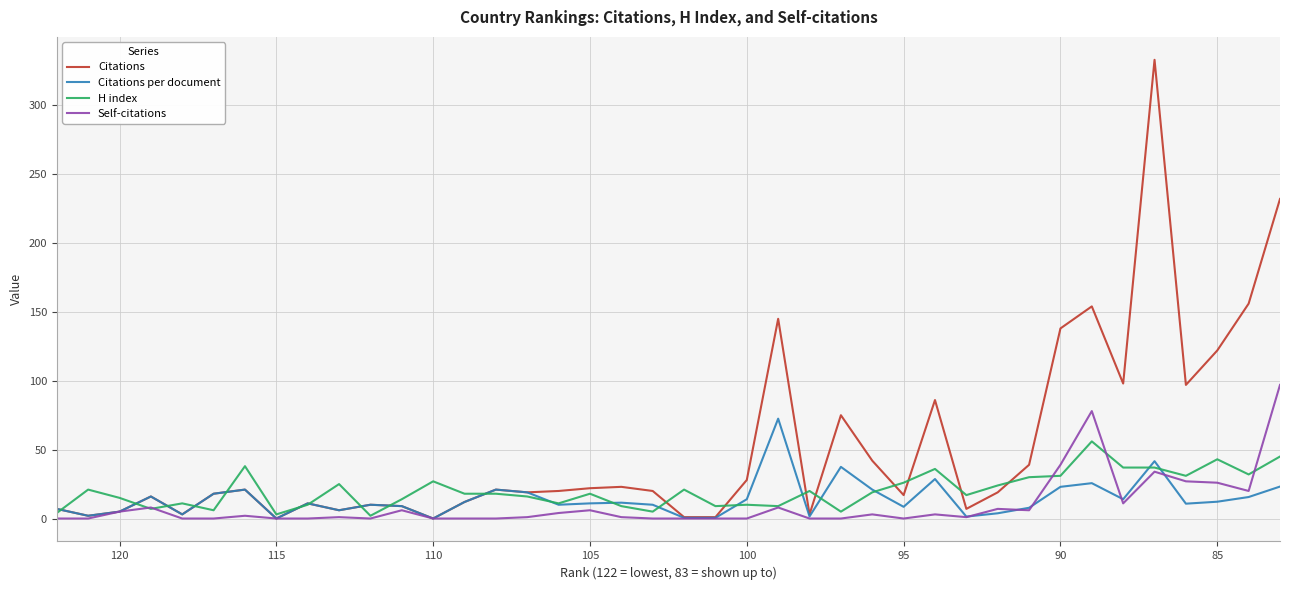

True or false: H index has more than 1 interior local peaks.

True